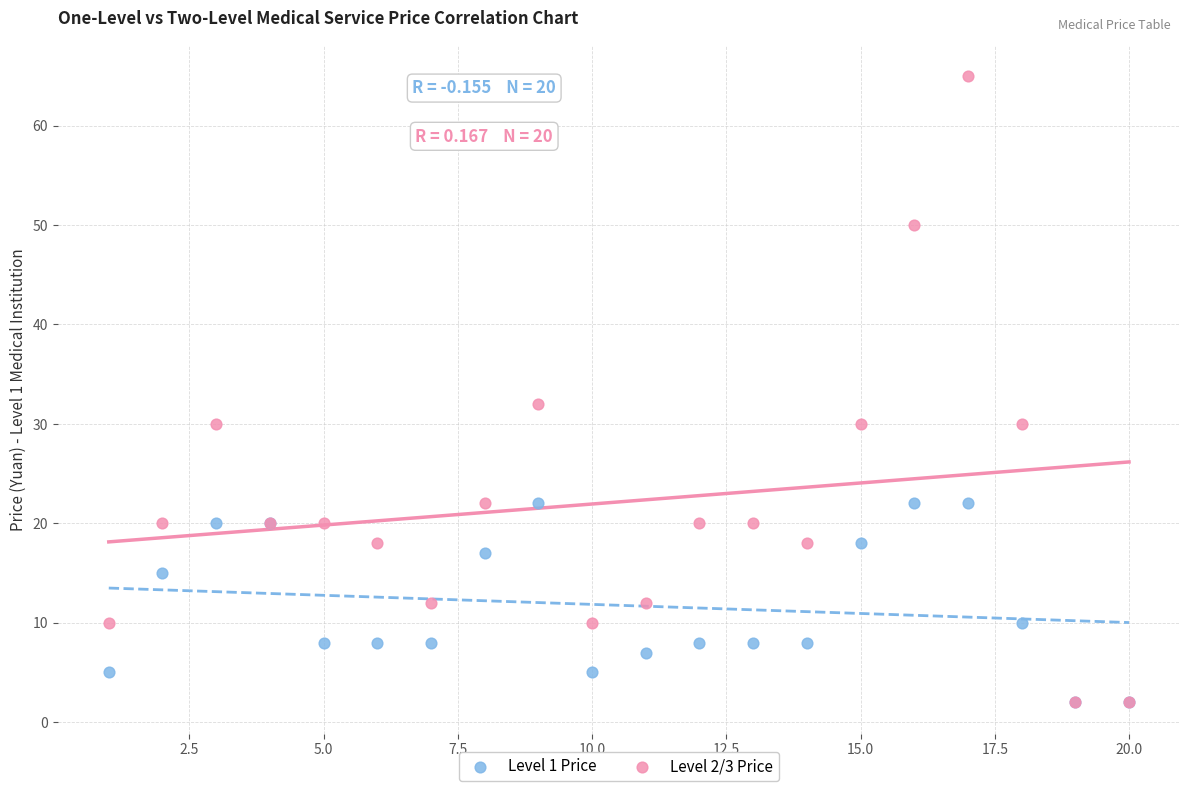

Across all series, what Y value is closest to 33?

32